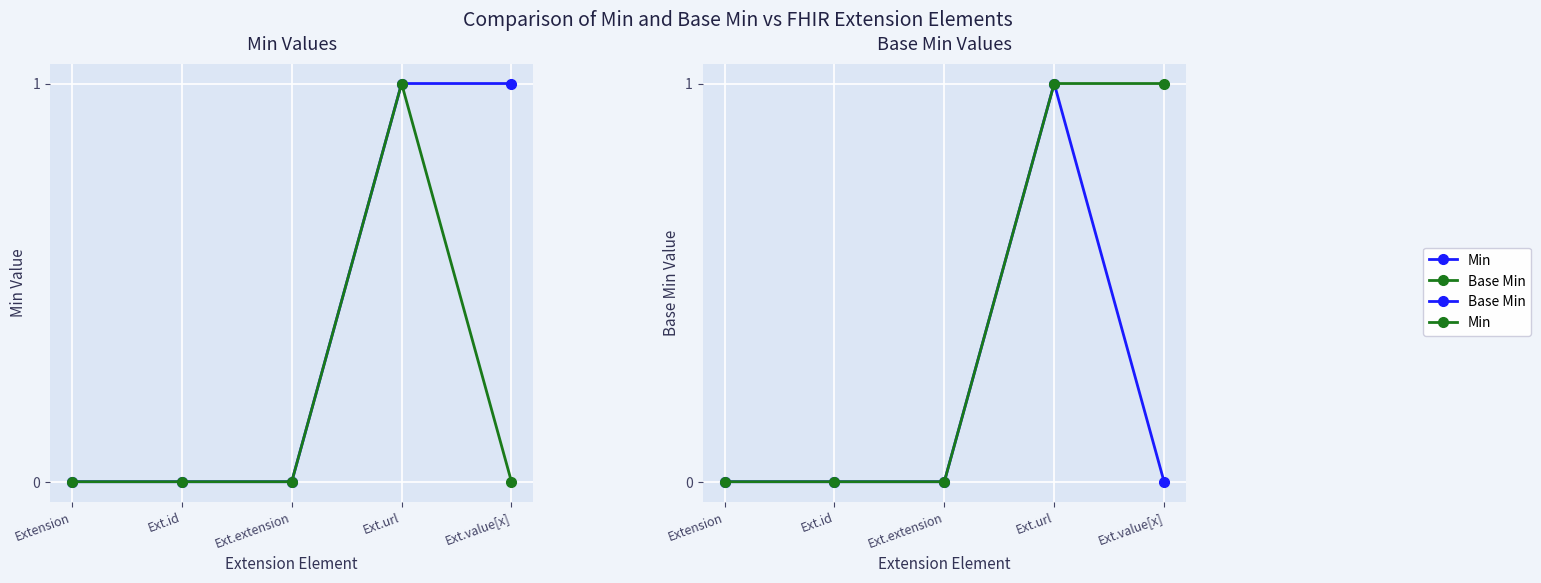

List the series in order of their overall mean, highest first.

Min, Base Min